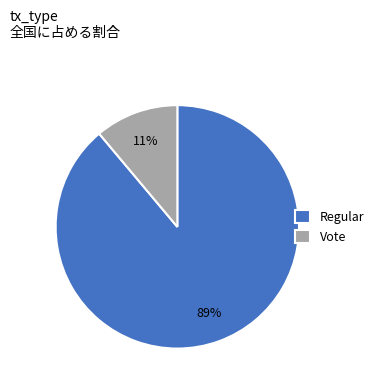

To the nearest percent, what is the combined percentage of Regular and Vote?

100%